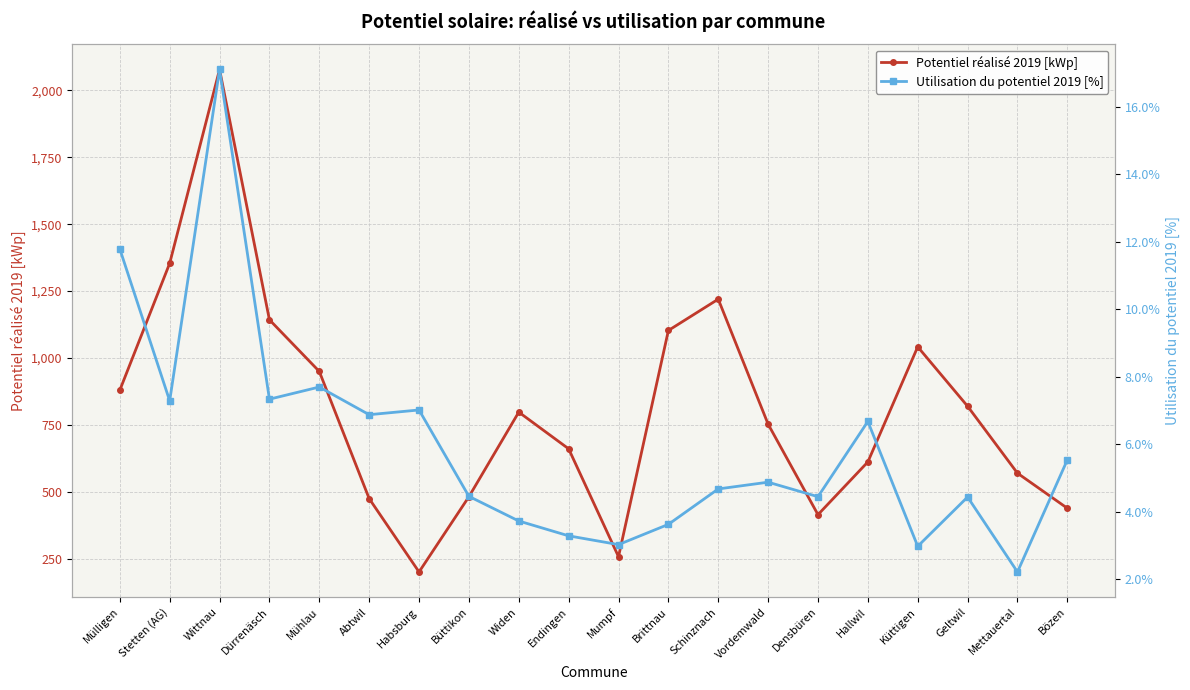

Reading left to right, what are all the values shown in this chart?

Potentiel réalisé 2019 [kWp]: Mülligen=880.0	Stetten (AG)=1354.0	Wittnau=2078.0	Dürrenäsch=1143.0	Mühlau=950.0	Abtwil=475.0	Habsburg=201.0	Büttikon=482.0	Widen=798.0	Endingen=661.0	Mumpf=258.0	Brittnau=1103.0	Schinznach=1220.0	Vordemwald=753.0	Densbüren=415.0	Hallwil=612.0	Küttigen=1042.0	Geltwil=820.0	Mettauertal=570.0	Bözen=439.0
Utilisation du potentiel 2019 [%]: Mülligen=11.8	Stetten (AG)=7.3	Wittnau=17.1	Dürrenäsch=7.3	Mühlau=7.7	Abtwil=6.9	Habsburg=7.0	Büttikon=4.5	Widen=3.7	Endingen=3.3	Mumpf=3.0	Brittnau=3.6	Schinznach=4.7	Vordemwald=4.9	Densbüren=4.5	Hallwil=6.7	Küttigen=3.0	Geltwil=4.4	Mettauertal=2.2	Bözen=5.5